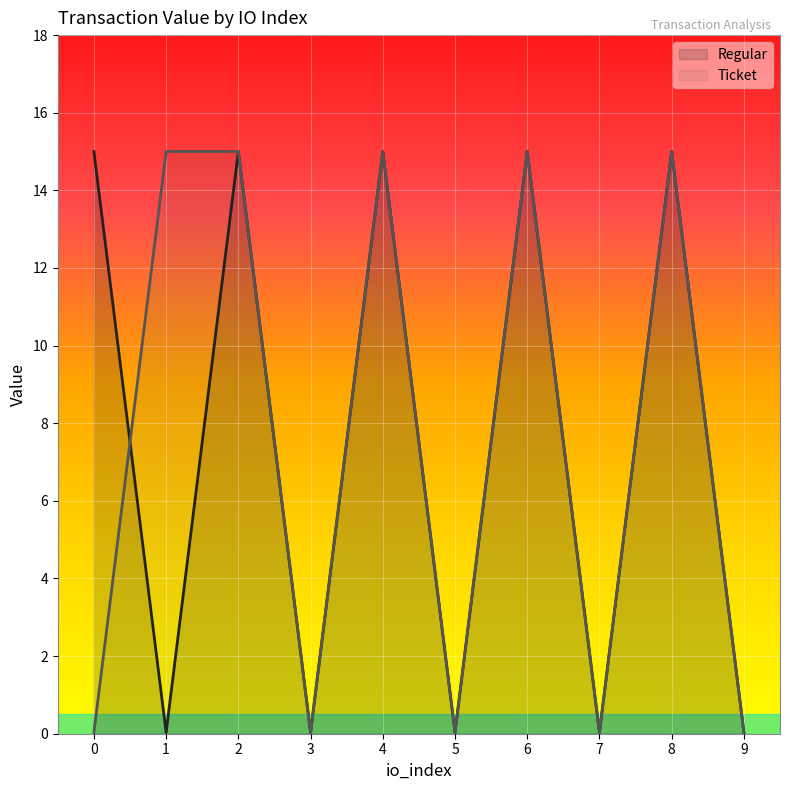

Which series changed the most between 0 and 8?

Ticket